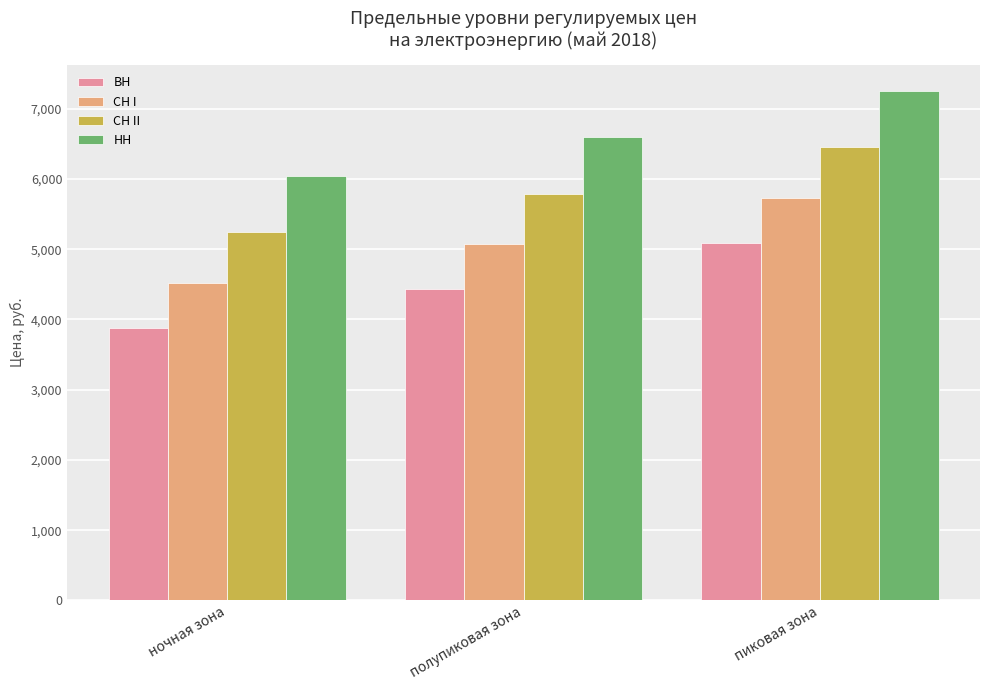

What are all the series names shown in the legend?

ВН, СН I, СН II, НН